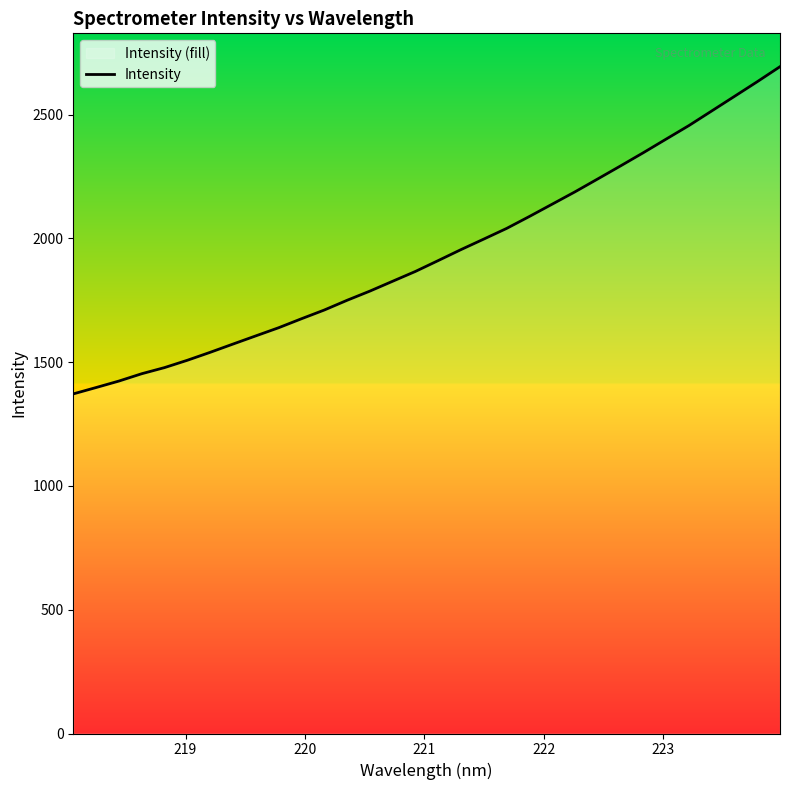

What is the difference between the maximum and minimum values?

1321.8